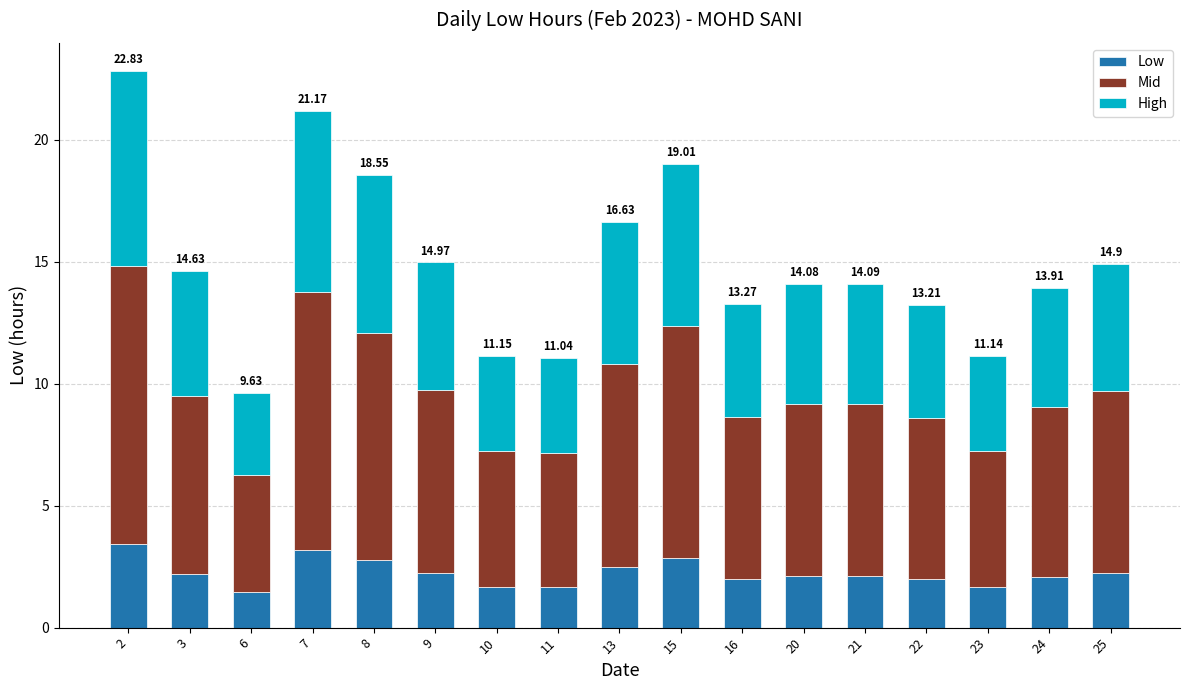

Is it true that Low equals 1.7 at 11?

True